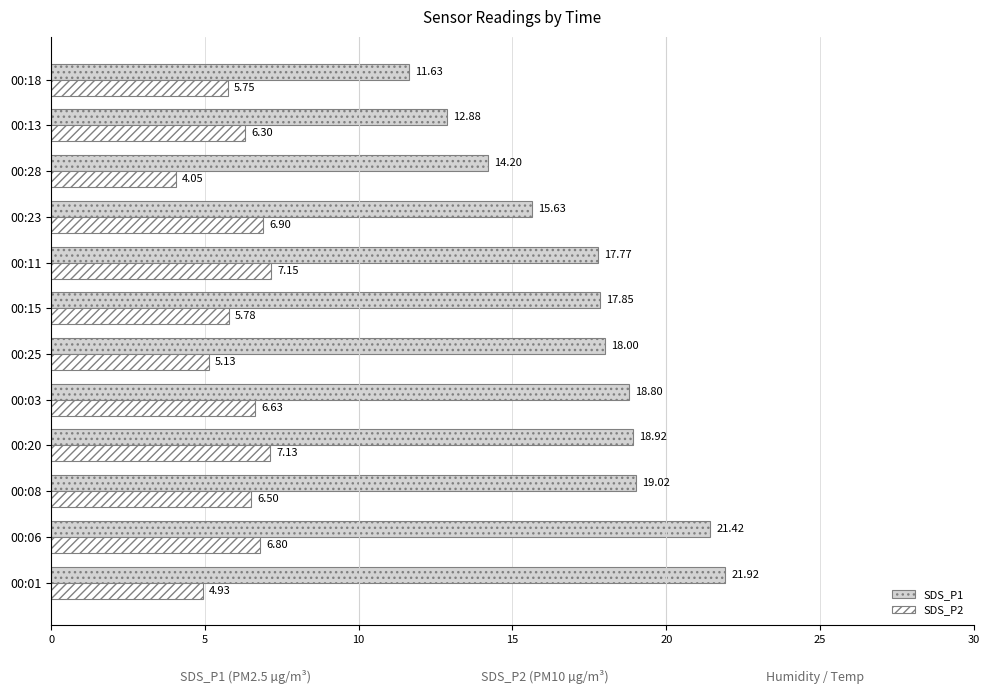

At which category is the sum across all series the highest?

00:06